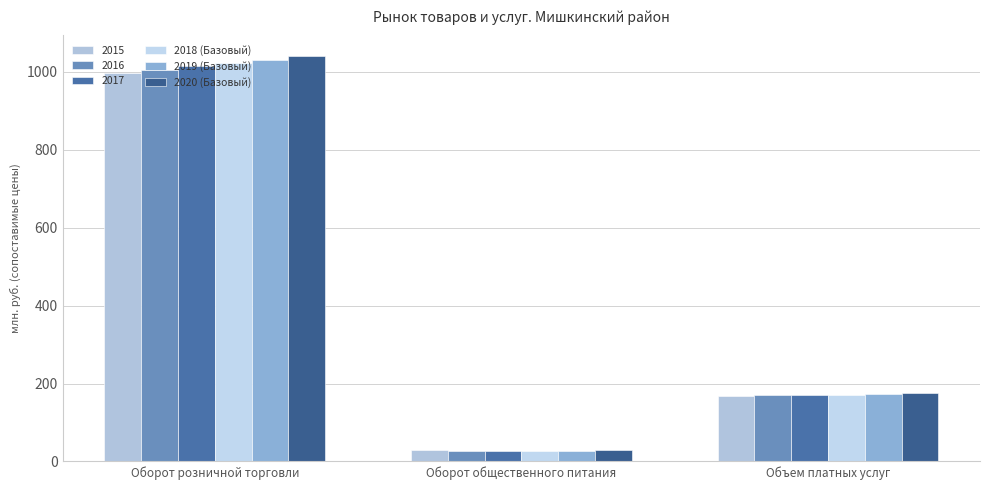

At which category is the sum across all series the highest?

Оборот розничной торговли